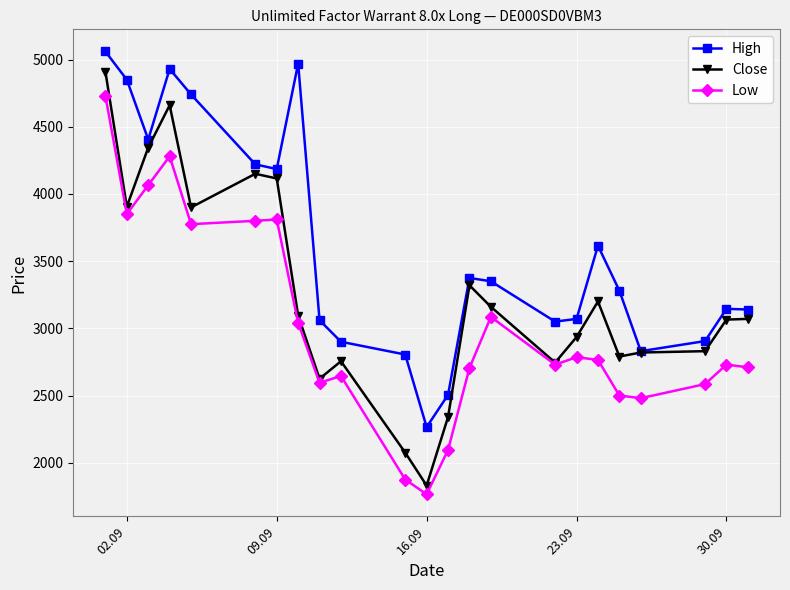

List the series in order of their overall mean, lowest first.

Low, Close, High